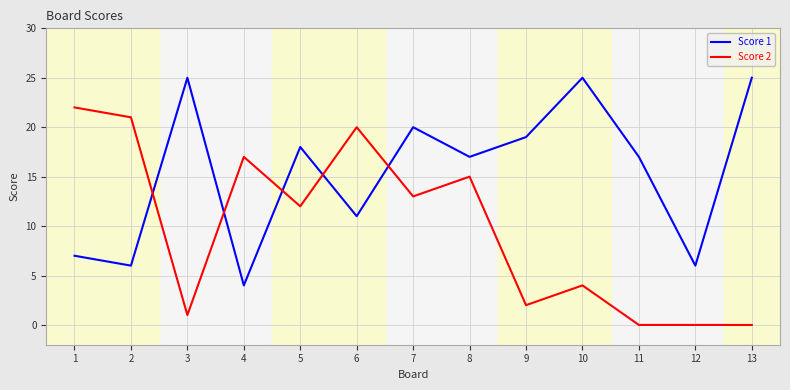

What is the difference between the maximum and second lowest values in the Score 2 series?

22